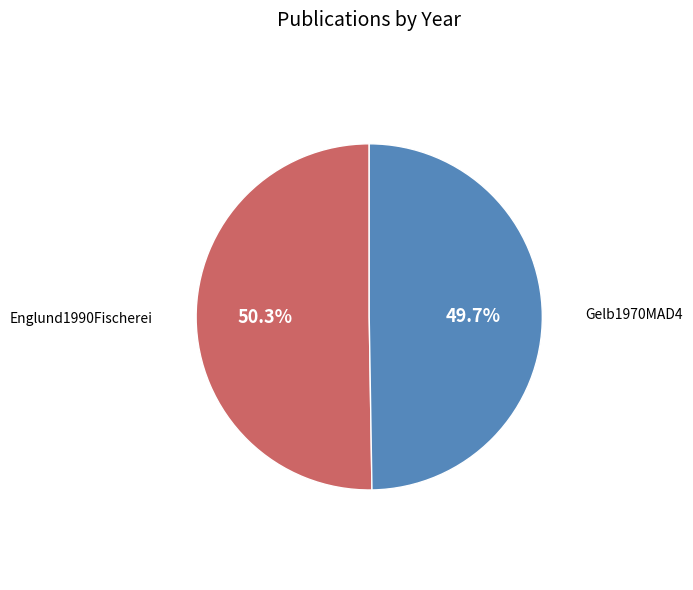

Approximately how many times larger is the value at Englund1990Fischerei compared to Gelb1970MAD4?

1.0